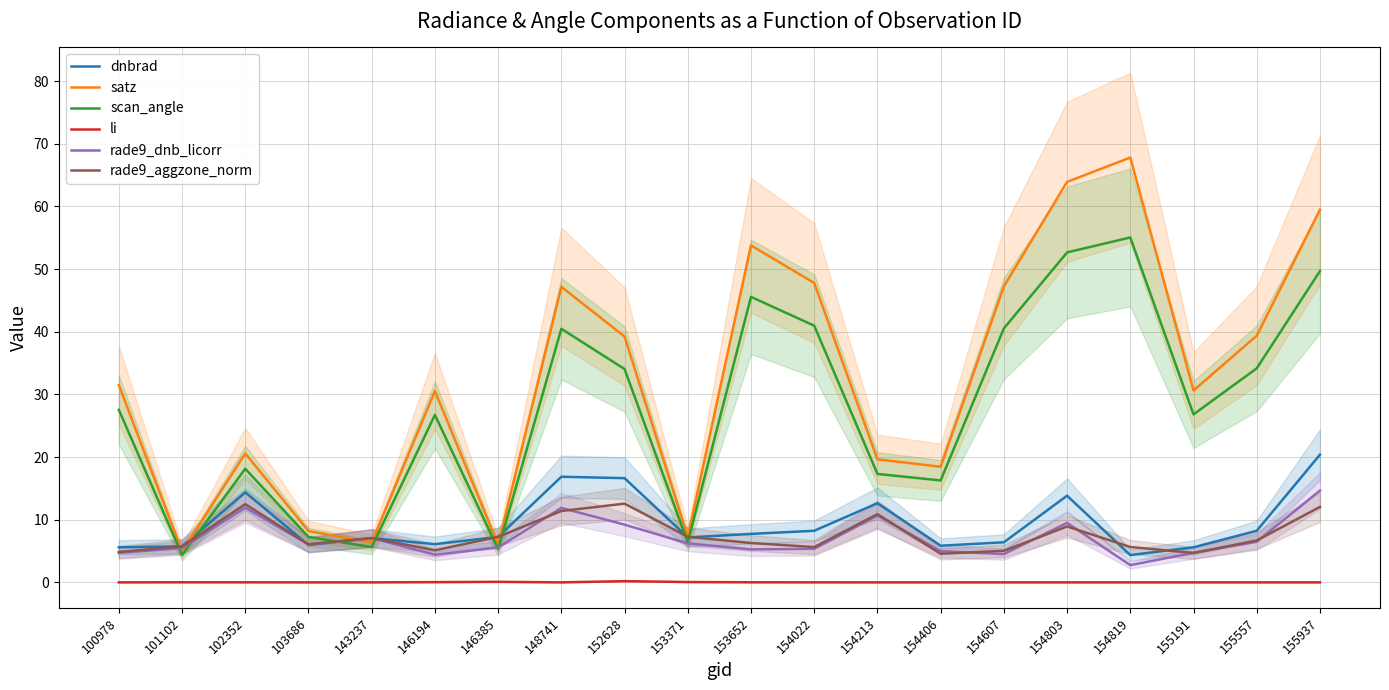

True or false: li and rade9_aggzone_norm cross at least once.

False